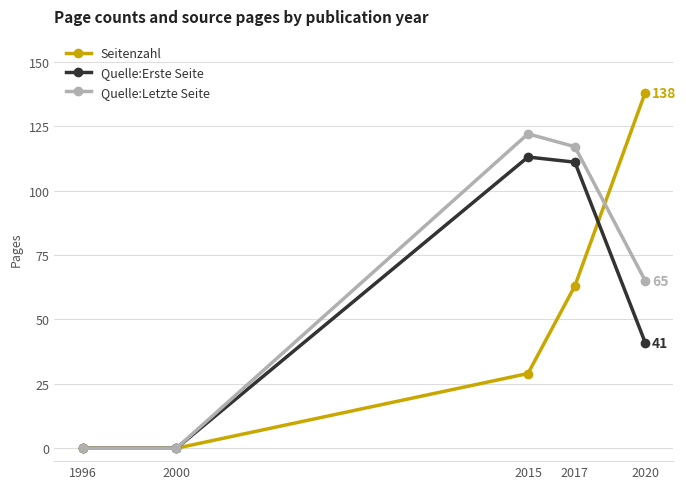

Reading left to right, transcribe all the data shown in this chart.

Seitenzahl: 0	0	29	63	138
Quelle:Erste Seite: 0	0	113	111	41
Quelle:Letzte Seite: 0	0	122	117	65